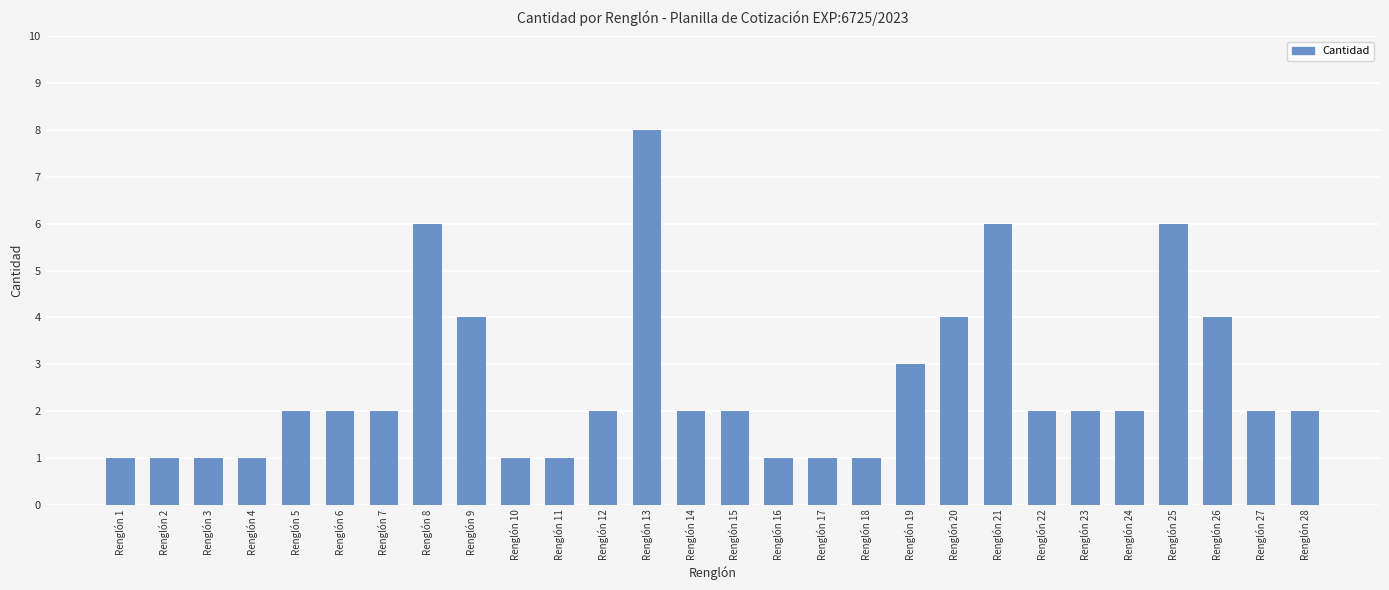

What is the average value?

3